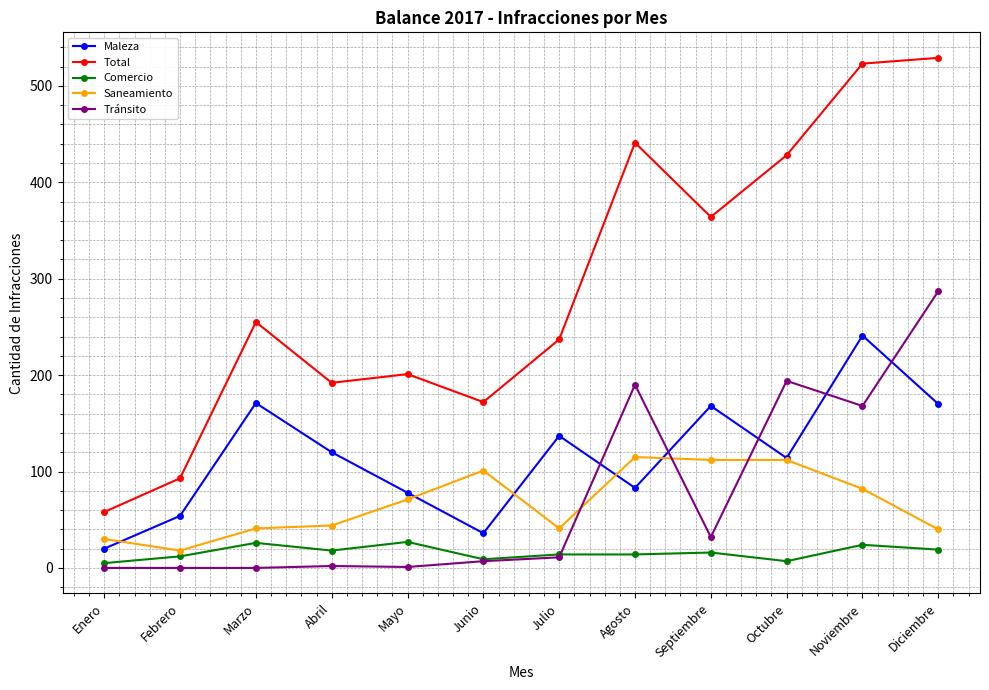

What is the label of the 12th point from the right?

Enero